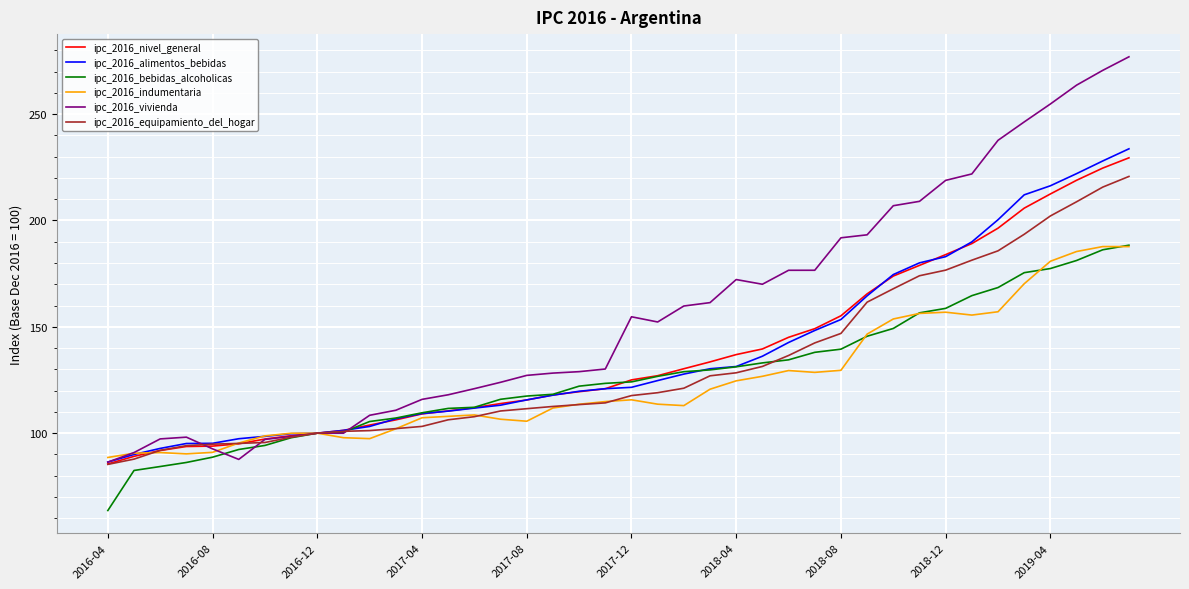

Which series has the widest spread of values?

ipc_2016_vivienda